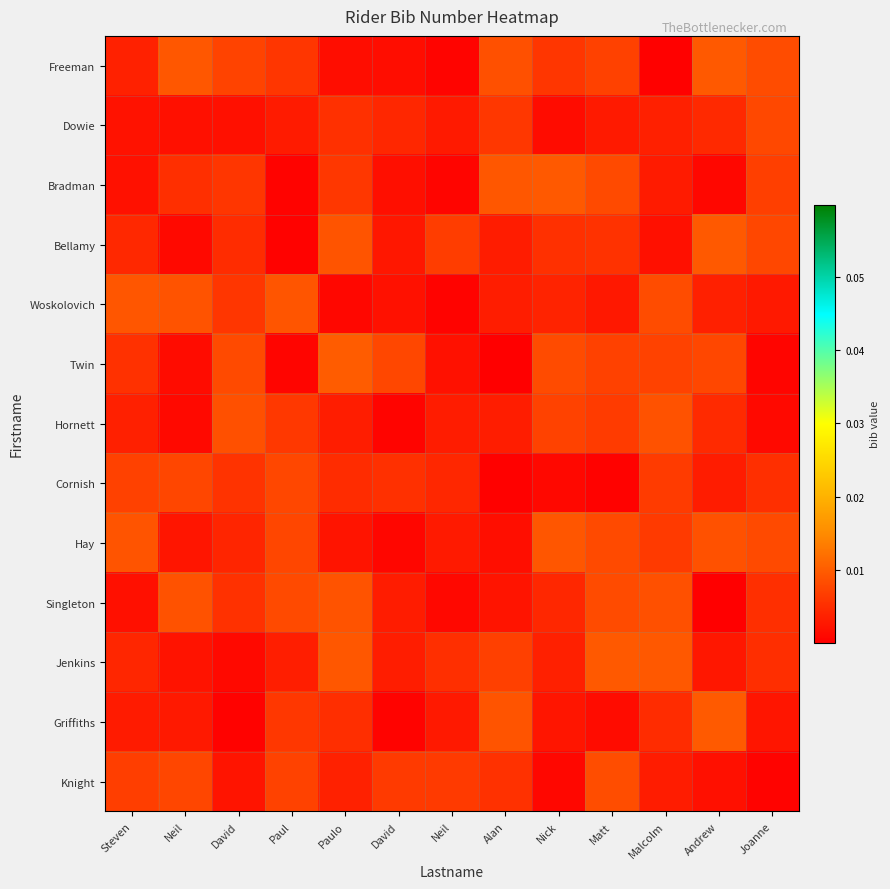

Reading left to right, list all the values displayed in this chart.

Freeman: Steven=0.0	Neil=0.0	David=0.0	Paul=0.0	Paulo=0.0	David=0.0	Neil=0.0	Alan=0.0	Nick=0.0	Matt=0.0	Malcolm=0.0	Andrew=0.0	Joanne=0.0
Dowie: Steven=0.0	Neil=0.0	David=0.0	Paul=0.0	Paulo=0.0	David=0.0	Neil=0.0	Alan=0.0	Nick=0.0	Matt=0.0	Malcolm=0.0	Andrew=0.0	Joanne=0.0
Bradman: Steven=0.0	Neil=0.0	David=0.0	Paul=0.0	Paulo=0.0	David=0.0	Neil=0.0	Alan=0.0	Nick=0.0	Matt=0.0	Malcolm=0.0	Andrew=0.0	Joanne=0.0
Bellamy: Steven=0.0	Neil=0.0	David=0.0	Paul=0.0	Paulo=0.0	David=0.0	Neil=0.0	Alan=0.0	Nick=0.0	Matt=0.0	Malcolm=0.0	Andrew=0.0	Joanne=0.0
Woskolovich: Steven=0.0	Neil=0.0	David=0.0	Paul=0.0	Paulo=0.0	David=0.0	Neil=0.0	Alan=0.0	Nick=0.0	Matt=0.0	Malcolm=0.0	Andrew=0.0	Joanne=0.0
Twin: Steven=0.0	Neil=0.0	David=0.0	Paul=0.0	Paulo=0.0	David=0.0	Neil=0.0	Alan=0.0	Nick=0.0	Matt=0.0	Malcolm=0.0	Andrew=0.0	Joanne=0.0
Hornett: Steven=0.0	Neil=0.0	David=0.0	Paul=0.0	Paulo=0.0	David=0.0	Neil=0.0	Alan=0.0	Nick=0.0	Matt=0.0	Malcolm=0.0	Andrew=0.0	Joanne=0.0
Cornish: Steven=0.0	Neil=0.0	David=0.0	Paul=0.0	Paulo=0.0	David=0.0	Neil=0.0	Alan=0.0	Nick=0.0	Matt=0.0	Malcolm=0.0	Andrew=0.0	Joanne=0.0
Hay: Steven=0.0	Neil=0.0	David=0.0	Paul=0.0	Paulo=0.0	David=0.0	Neil=0.0	Alan=0.0	Nick=0.0	Matt=0.0	Malcolm=0.0	Andrew=0.0	Joanne=0.0
Singleton: Steven=0.0	Neil=0.0	David=0.0	Paul=0.0	Paulo=0.0	David=0.0	Neil=0.0	Alan=0.0	Nick=0.0	Matt=0.0	Malcolm=0.0	Andrew=0.0	Joanne=0.0
Jenkins: Steven=0.0	Neil=0.0	David=0.0	Paul=0.0	Paulo=0.0	David=0.0	Neil=0.0	Alan=0.0	Nick=0.0	Matt=0.0	Malcolm=0.0	Andrew=0.0	Joanne=0.0
Griffiths: Steven=0.0	Neil=0.0	David=0.0	Paul=0.0	Paulo=0.0	David=0.0	Neil=0.0	Alan=0.0	Nick=0.0	Matt=0.0	Malcolm=0.0	Andrew=0.0	Joanne=0.0
Knight: Steven=0.0	Neil=0.0	David=0.0	Paul=0.0	Paulo=0.0	David=0.0	Neil=0.0	Alan=0.0	Nick=0.0	Matt=0.0	Malcolm=0.0	Andrew=0.0	Joanne=0.0